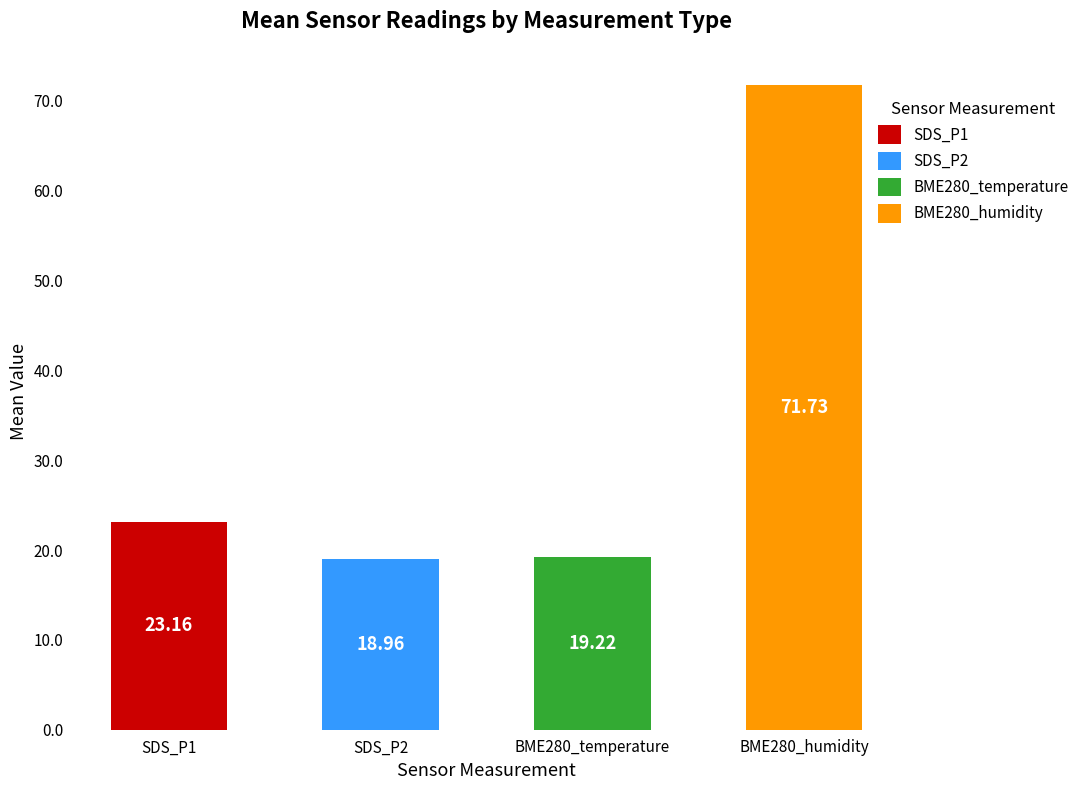

Is it true that BME280_humidity equals 22.7 at SDS_P2?

False